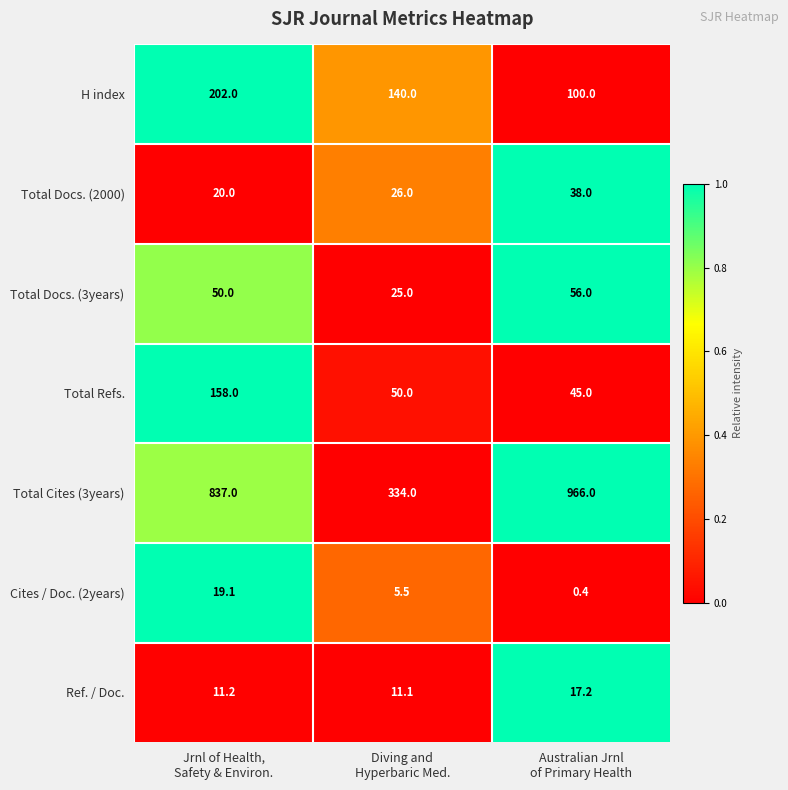

Which series has the largest total across all categories?

Total Cites (3years)